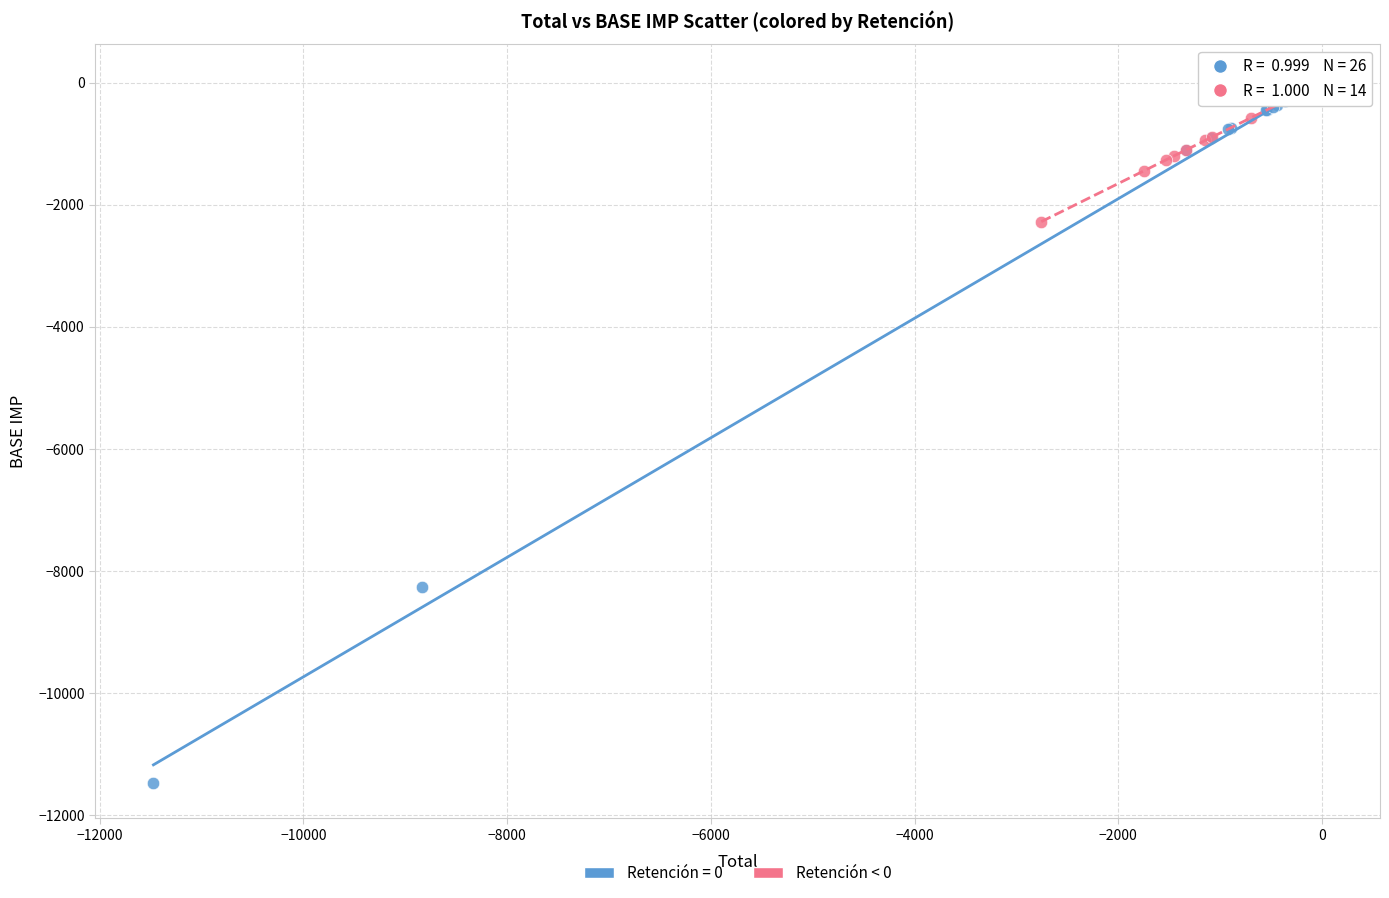

Which series reaches the minimum Y coordinate?

Retención = 0